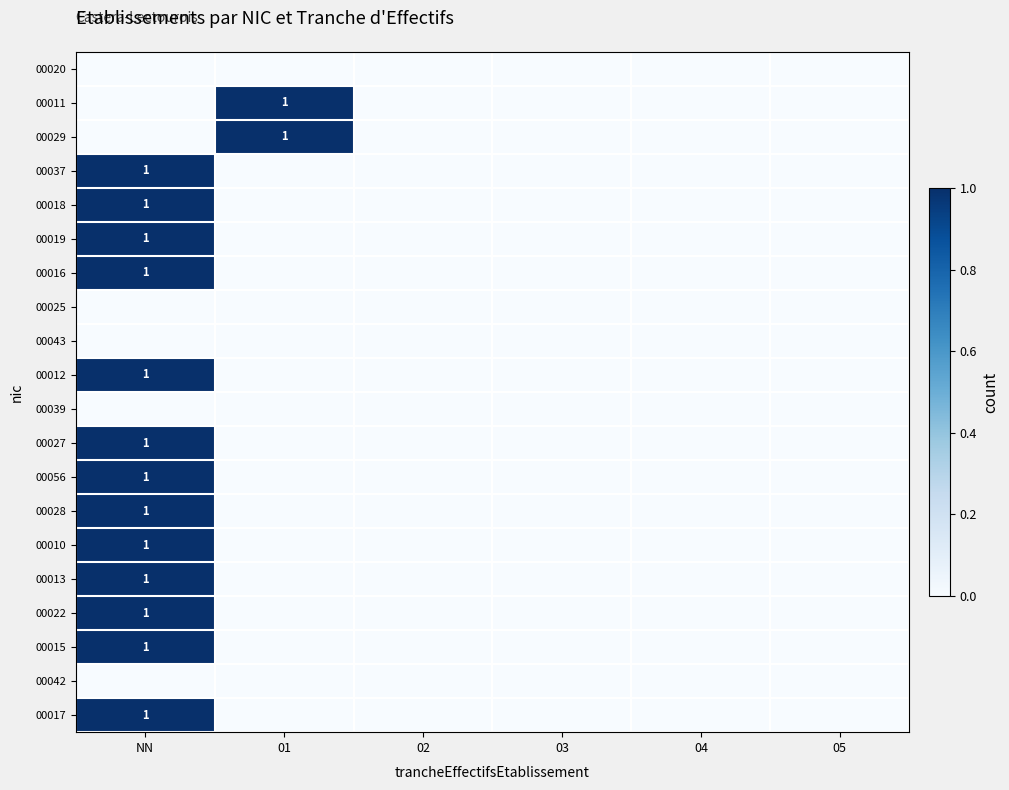

Rank the series by their maximum value, from highest to lowest.

00011, 00029, 00037, 00018, 00019, 00016, 00012, 00027, 00056, 00028, 00010, 00013, 00022, 00015, 00017, 00020, 00025, 00043, 00039, 00042